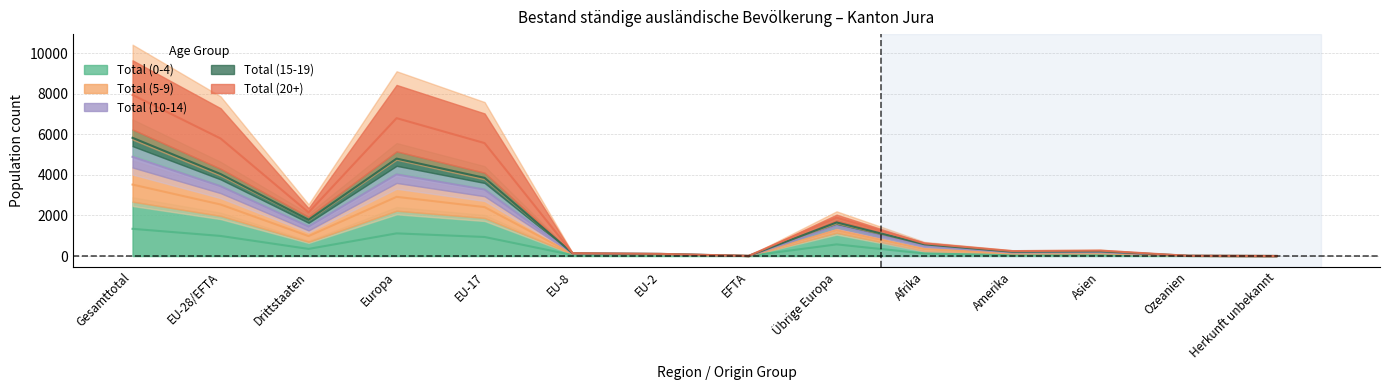

True or false: Total (5-9) and Total (15-19) intersect in this chart.

False